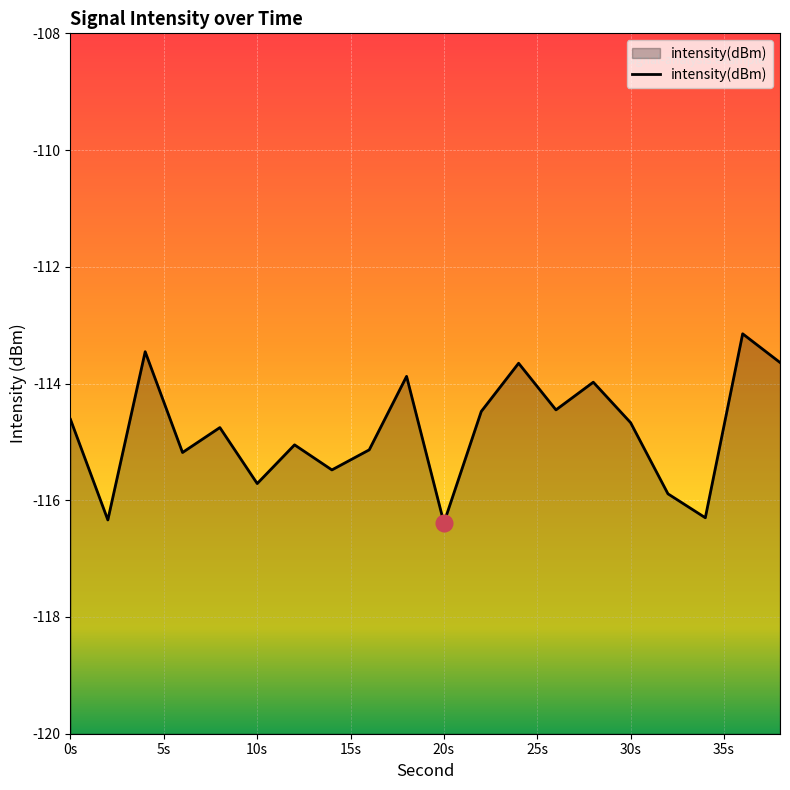

The value at 20s is -116.4. True or false?

True